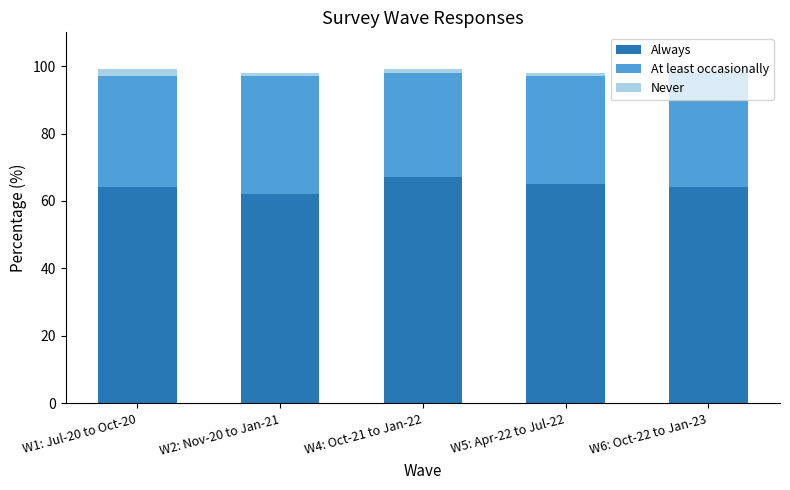

What is the sum of all Always values?

322